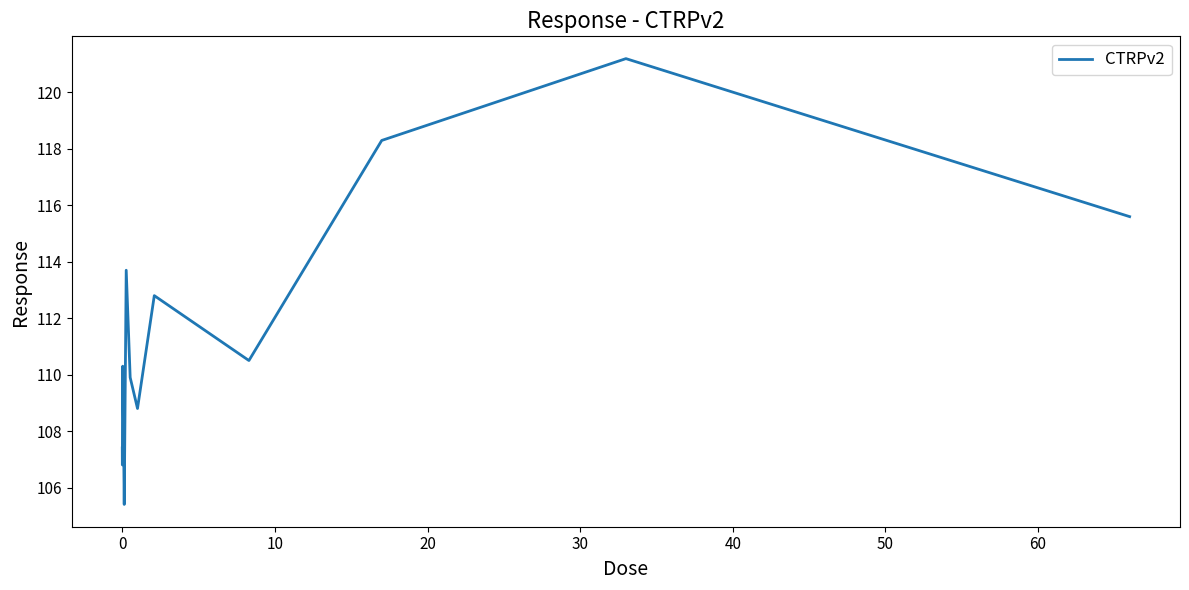

What is the greatest value displayed?

121.2